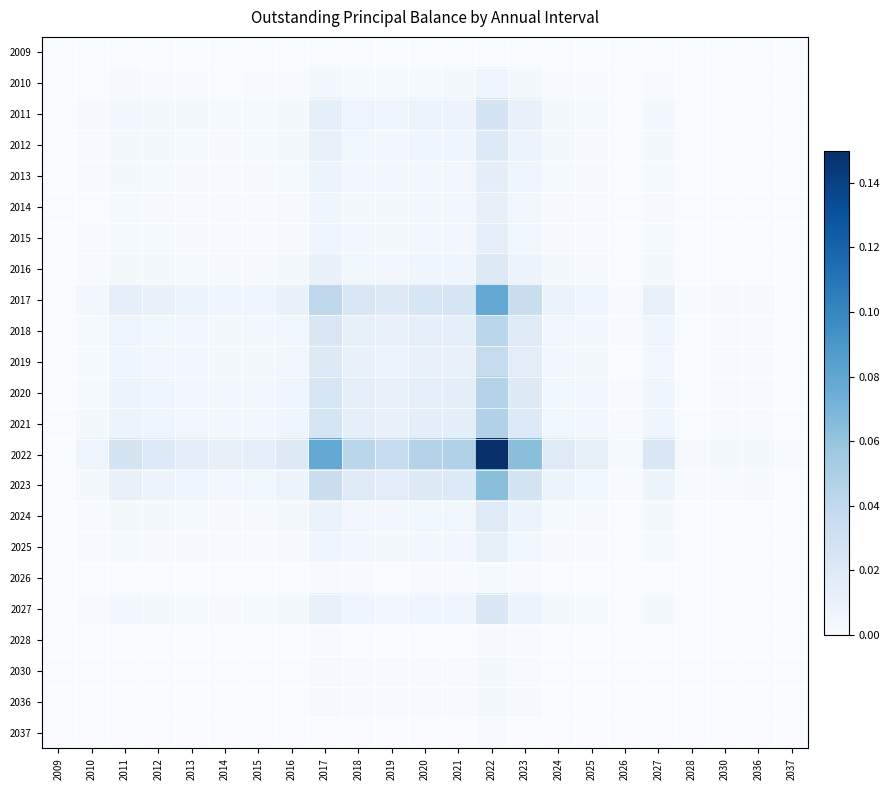

Reading left to right, transcribe all the data shown in this chart.

2009: 2009=0.0	2010=0.0	2011=0.0	2012=0.0	2013=0.0	2014=0.0	2015=0.0	2016=0.0	2017=0.0	2018=0.0	2019=0.0	2020=0.0	2021=0.0	2022=0.0	2023=0.0	2024=0.0	2025=0.0	2026=0.0	2027=0.0	2028=0.0	2030=0.0	2036=0.0	2037=0.0
2010: 2009=0.0	2010=0.0	2011=0.0	2012=0.0	2013=0.0	2014=0.0	2015=0.0	2016=0.0	2017=0.0	2018=0.0	2019=0.0	2020=0.0	2021=0.0	2022=0.0	2023=0.0	2024=0.0	2025=0.0	2026=0.0	2027=0.0	2028=0.0	2030=0.0	2036=0.0	2037=0.0
2011: 2009=0.0	2010=0.0	2011=0.0	2012=0.0	2013=0.0	2014=0.0	2015=0.0	2016=0.0	2017=0.0	2018=0.0	2019=0.0	2020=0.0	2021=0.0	2022=0.0	2023=0.0	2024=0.0	2025=0.0	2026=0.0	2027=0.0	2028=0.0	2030=0.0	2036=0.0	2037=0.0
2012: 2009=0.0	2010=0.0	2011=0.0	2012=0.0	2013=0.0	2014=0.0	2015=0.0	2016=0.0	2017=0.0	2018=0.0	2019=0.0	2020=0.0	2021=0.0	2022=0.0	2023=0.0	2024=0.0	2025=0.0	2026=0.0	2027=0.0	2028=0.0	2030=0.0	2036=0.0	2037=0.0
2013: 2009=0.0	2010=0.0	2011=0.0	2012=0.0	2013=0.0	2014=0.0	2015=0.0	2016=0.0	2017=0.0	2018=0.0	2019=0.0	2020=0.0	2021=0.0	2022=0.0	2023=0.0	2024=0.0	2025=0.0	2026=0.0	2027=0.0	2028=0.0	2030=0.0	2036=0.0	2037=0.0
2014: 2009=0.0	2010=0.0	2011=0.0	2012=0.0	2013=0.0	2014=0.0	2015=0.0	2016=0.0	2017=0.0	2018=0.0	2019=0.0	2020=0.0	2021=0.0	2022=0.0	2023=0.0	2024=0.0	2025=0.0	2026=0.0	2027=0.0	2028=0.0	2030=0.0	2036=0.0	2037=0.0
2015: 2009=0.0	2010=0.0	2011=0.0	2012=0.0	2013=0.0	2014=0.0	2015=0.0	2016=0.0	2017=0.0	2018=0.0	2019=0.0	2020=0.0	2021=0.0	2022=0.0	2023=0.0	2024=0.0	2025=0.0	2026=0.0	2027=0.0	2028=0.0	2030=0.0	2036=0.0	2037=0.0
2016: 2009=0.0	2010=0.0	2011=0.0	2012=0.0	2013=0.0	2014=0.0	2015=0.0	2016=0.0	2017=0.0	2018=0.0	2019=0.0	2020=0.0	2021=0.0	2022=0.0	2023=0.0	2024=0.0	2025=0.0	2026=0.0	2027=0.0	2028=0.0	2030=0.0	2036=0.0	2037=0.0
2017: 2009=0.0	2010=0.0	2011=0.0	2012=0.0	2013=0.0	2014=0.0	2015=0.0	2016=0.0	2017=0.0	2018=0.0	2019=0.0	2020=0.0	2021=0.0	2022=0.1	2023=0.0	2024=0.0	2025=0.0	2026=0.0	2027=0.0	2028=0.0	2030=0.0	2036=0.0	2037=0.0
2018: 2009=0.0	2010=0.0	2011=0.0	2012=0.0	2013=0.0	2014=0.0	2015=0.0	2016=0.0	2017=0.0	2018=0.0	2019=0.0	2020=0.0	2021=0.0	2022=0.0	2023=0.0	2024=0.0	2025=0.0	2026=0.0	2027=0.0	2028=0.0	2030=0.0	2036=0.0	2037=0.0
2019: 2009=0.0	2010=0.0	2011=0.0	2012=0.0	2013=0.0	2014=0.0	2015=0.0	2016=0.0	2017=0.0	2018=0.0	2019=0.0	2020=0.0	2021=0.0	2022=0.0	2023=0.0	2024=0.0	2025=0.0	2026=0.0	2027=0.0	2028=0.0	2030=0.0	2036=0.0	2037=0.0
2020: 2009=0.0	2010=0.0	2011=0.0	2012=0.0	2013=0.0	2014=0.0	2015=0.0	2016=0.0	2017=0.0	2018=0.0	2019=0.0	2020=0.0	2021=0.0	2022=0.0	2023=0.0	2024=0.0	2025=0.0	2026=0.0	2027=0.0	2028=0.0	2030=0.0	2036=0.0	2037=0.0
2021: 2009=0.0	2010=0.0	2011=0.0	2012=0.0	2013=0.0	2014=0.0	2015=0.0	2016=0.0	2017=0.0	2018=0.0	2019=0.0	2020=0.0	2021=0.0	2022=0.0	2023=0.0	2024=0.0	2025=0.0	2026=0.0	2027=0.0	2028=0.0	2030=0.0	2036=0.0	2037=0.0
2022: 2009=0.0	2010=0.0	2011=0.0	2012=0.0	2013=0.0	2014=0.0	2015=0.0	2016=0.0	2017=0.1	2018=0.0	2019=0.0	2020=0.0	2021=0.0	2022=0.1	2023=0.1	2024=0.0	2025=0.0	2026=0.0	2027=0.0	2028=0.0	2030=0.0	2036=0.0	2037=0.0
2023: 2009=0.0	2010=0.0	2011=0.0	2012=0.0	2013=0.0	2014=0.0	2015=0.0	2016=0.0	2017=0.0	2018=0.0	2019=0.0	2020=0.0	2021=0.0	2022=0.1	2023=0.0	2024=0.0	2025=0.0	2026=0.0	2027=0.0	2028=0.0	2030=0.0	2036=0.0	2037=0.0
2024: 2009=0.0	2010=0.0	2011=0.0	2012=0.0	2013=0.0	2014=0.0	2015=0.0	2016=0.0	2017=0.0	2018=0.0	2019=0.0	2020=0.0	2021=0.0	2022=0.0	2023=0.0	2024=0.0	2025=0.0	2026=0.0	2027=0.0	2028=0.0	2030=0.0	2036=0.0	2037=0.0
2025: 2009=0.0	2010=0.0	2011=0.0	2012=0.0	2013=0.0	2014=0.0	2015=0.0	2016=0.0	2017=0.0	2018=0.0	2019=0.0	2020=0.0	2021=0.0	2022=0.0	2023=0.0	2024=0.0	2025=0.0	2026=0.0	2027=0.0	2028=0.0	2030=0.0	2036=0.0	2037=0.0
2026: 2009=0.0	2010=0.0	2011=0.0	2012=0.0	2013=0.0	2014=0.0	2015=0.0	2016=0.0	2017=0.0	2018=0.0	2019=0.0	2020=0.0	2021=0.0	2022=0.0	2023=0.0	2024=0.0	2025=0.0	2026=0.0	2027=0.0	2028=0.0	2030=0.0	2036=0.0	2037=0.0
2027: 2009=0.0	2010=0.0	2011=0.0	2012=0.0	2013=0.0	2014=0.0	2015=0.0	2016=0.0	2017=0.0	2018=0.0	2019=0.0	2020=0.0	2021=0.0	2022=0.0	2023=0.0	2024=0.0	2025=0.0	2026=0.0	2027=0.0	2028=0.0	2030=0.0	2036=0.0	2037=0.0
2028: 2009=0.0	2010=0.0	2011=0.0	2012=0.0	2013=0.0	2014=0.0	2015=0.0	2016=0.0	2017=0.0	2018=0.0	2019=0.0	2020=0.0	2021=0.0	2022=0.0	2023=0.0	2024=0.0	2025=0.0	2026=0.0	2027=0.0	2028=0.0	2030=0.0	2036=0.0	2037=0.0
2030: 2009=0.0	2010=0.0	2011=0.0	2012=0.0	2013=0.0	2014=0.0	2015=0.0	2016=0.0	2017=0.0	2018=0.0	2019=0.0	2020=0.0	2021=0.0	2022=0.0	2023=0.0	2024=0.0	2025=0.0	2026=0.0	2027=0.0	2028=0.0	2030=0.0	2036=0.0	2037=0.0
2036: 2009=0.0	2010=0.0	2011=0.0	2012=0.0	2013=0.0	2014=0.0	2015=0.0	2016=0.0	2017=0.0	2018=0.0	2019=0.0	2020=0.0	2021=0.0	2022=0.0	2023=0.0	2024=0.0	2025=0.0	2026=0.0	2027=0.0	2028=0.0	2030=0.0	2036=0.0	2037=0.0
2037: 2009=0.0	2010=0.0	2011=0.0	2012=0.0	2013=0.0	2014=0.0	2015=0.0	2016=0.0	2017=0.0	2018=0.0	2019=0.0	2020=0.0	2021=0.0	2022=0.0	2023=0.0	2024=0.0	2025=0.0	2026=0.0	2027=0.0	2028=0.0	2030=0.0	2036=0.0	2037=0.0